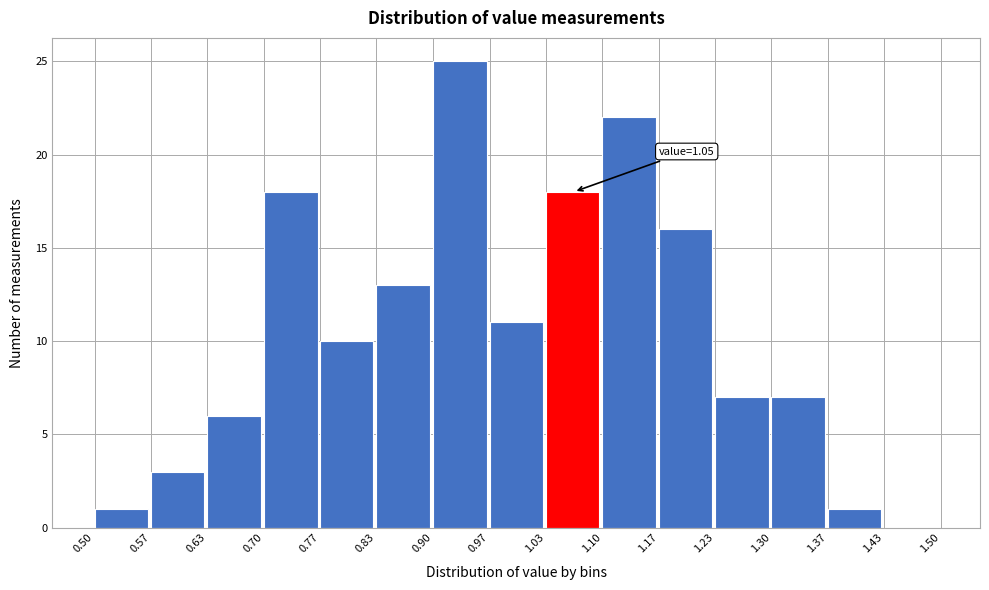

Over which range of the x-axis is the bar tallest?

0.90 to 0.97